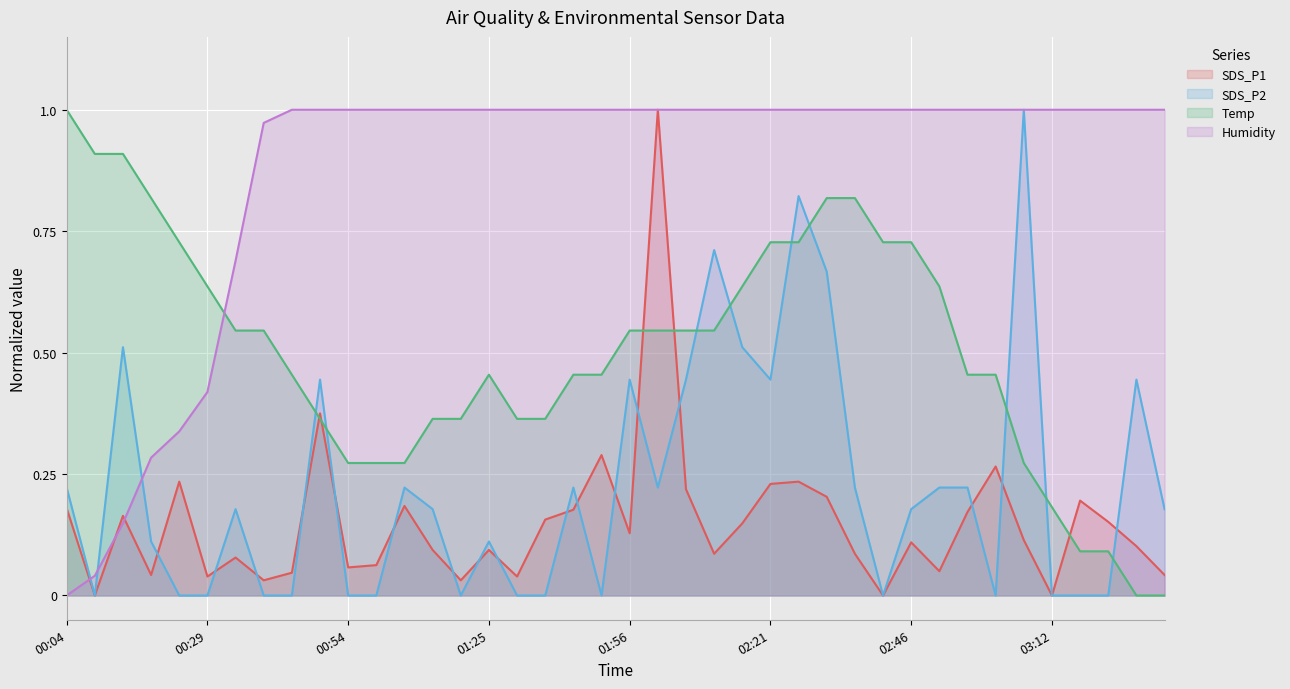

Is the value of Humidity at 01:25 greater than the value of Temp at 01:25?

Yes